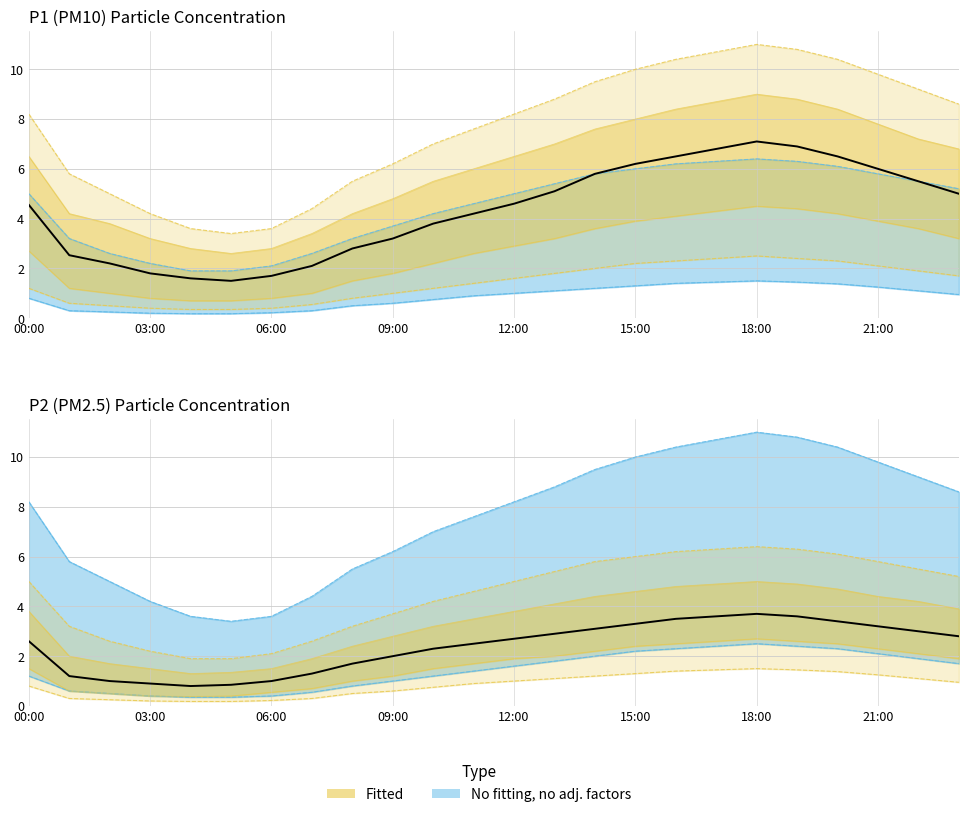

Where does the data first go above 2?

00:00